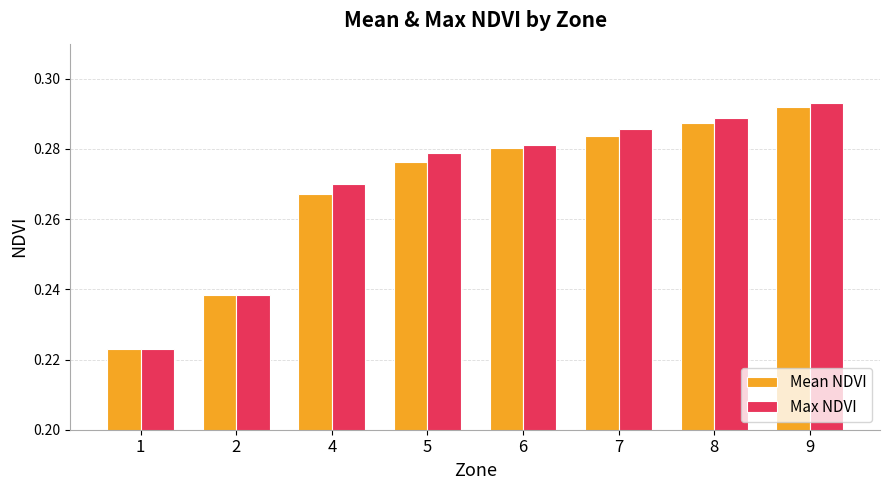

Which label corresponds to the largest value in the chart?

9